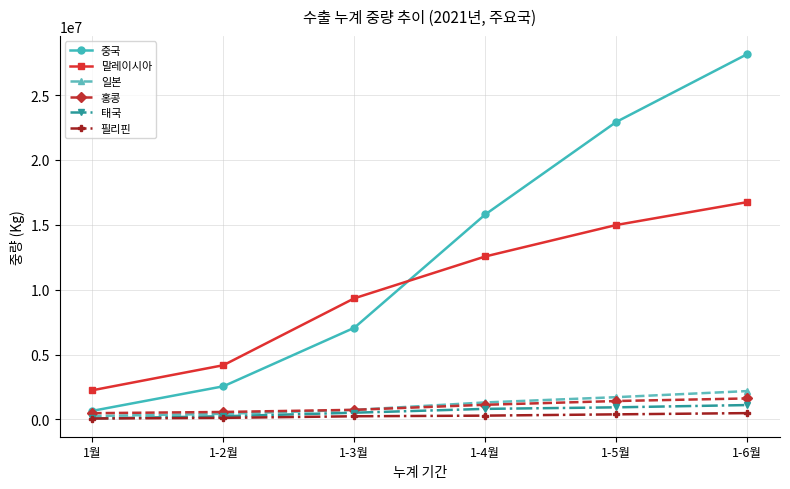

What is the sum of the 말레이시아 values at 1-6월 and 1-2월?

20934997